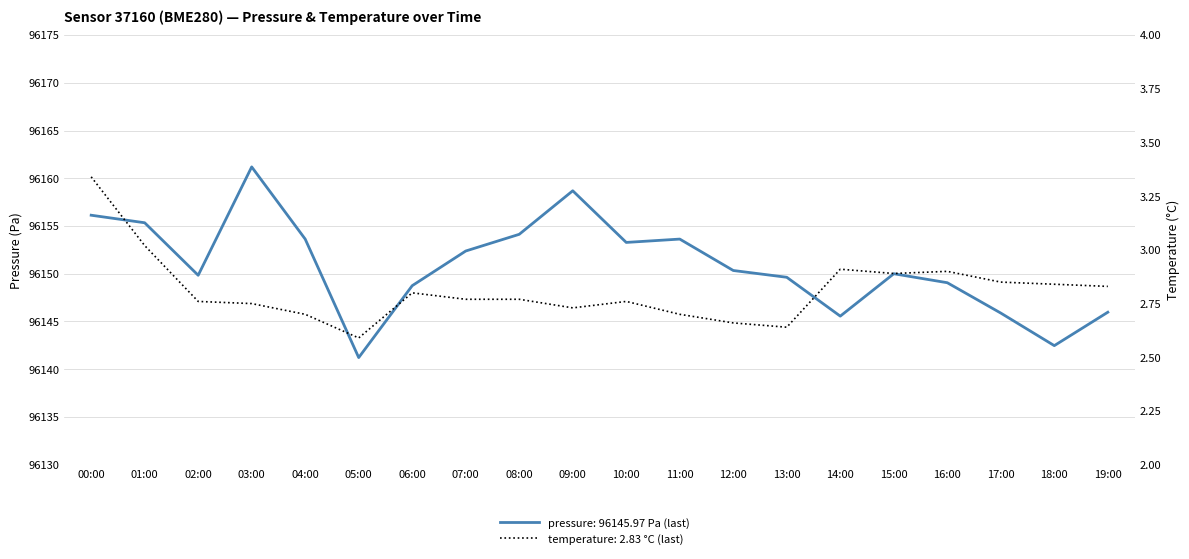

What is the maximum value shown in the chart?

96161.2